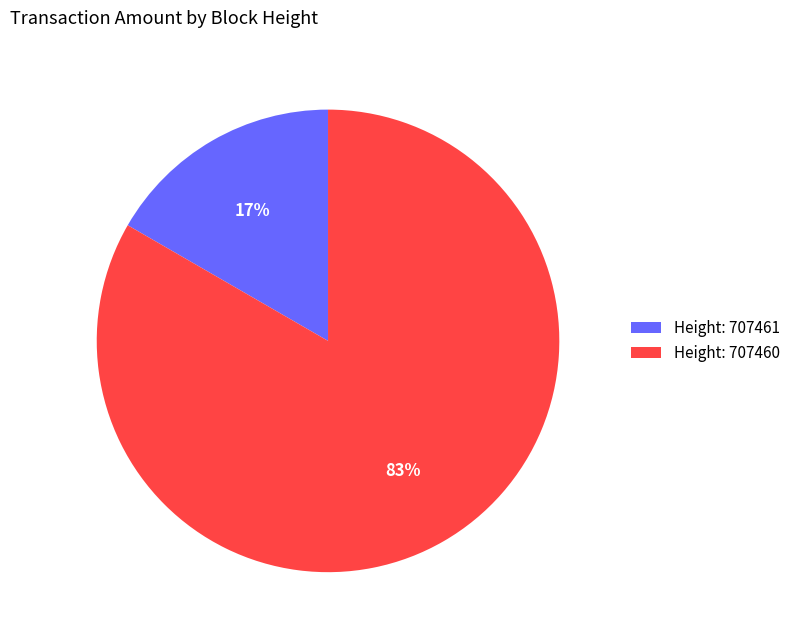

Rank the categories by value from highest to lowest.

Height: 707460, Height: 707461